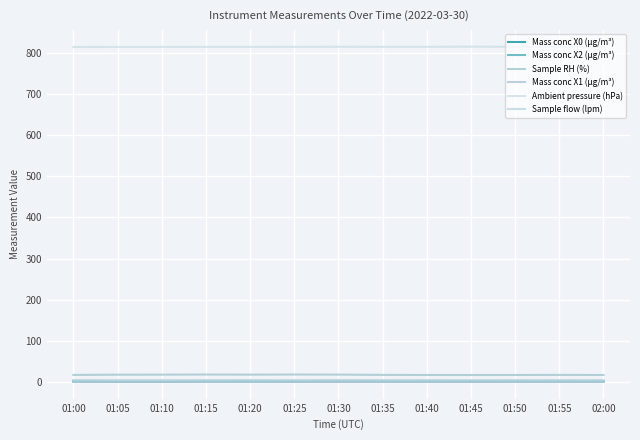

True or false: Ambient pressure (hPa) has a value of 814.3 at 01:05.

True